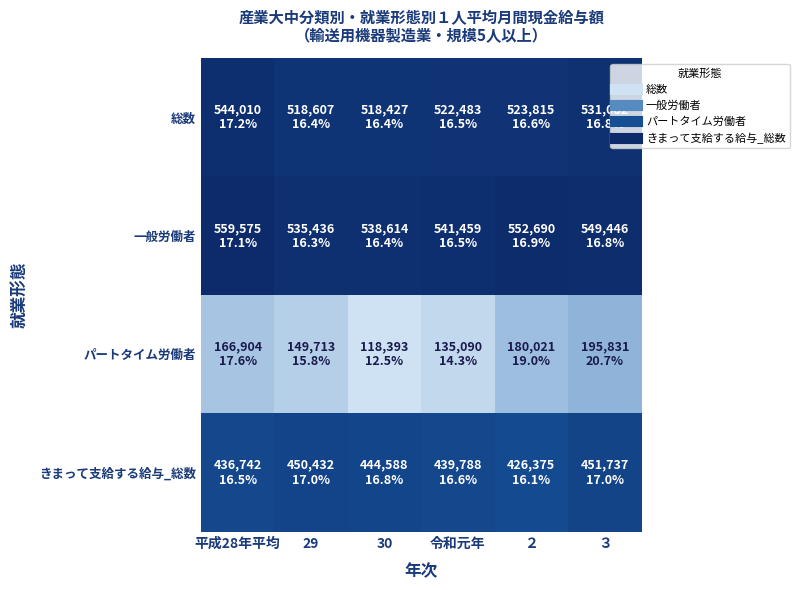

Which series has the largest total across all categories?

一般労働者